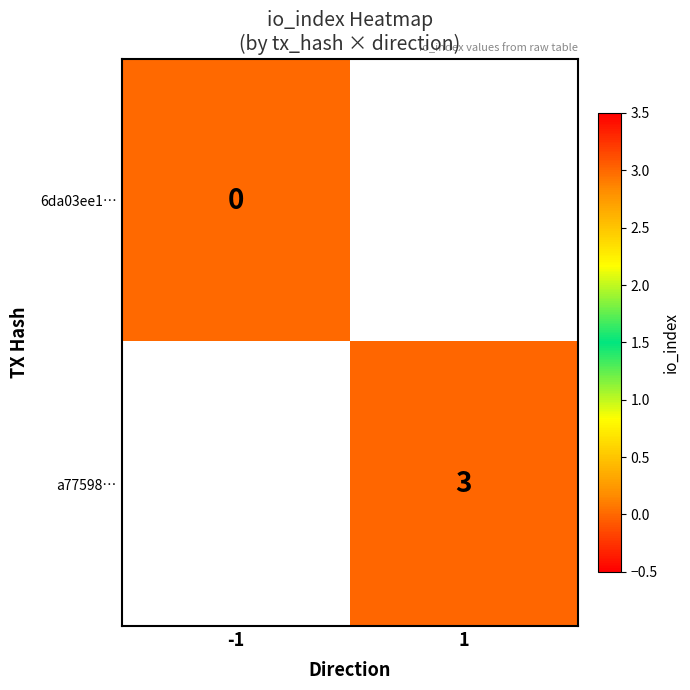

Is it true that a77598… equals 1 at 1?

False